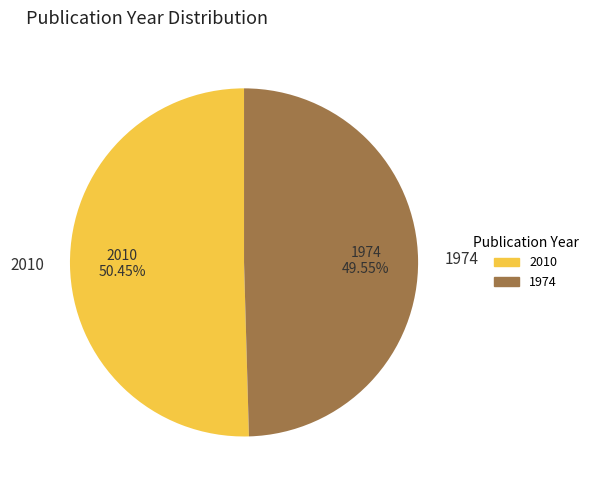

Which slice is the smallest?

1974